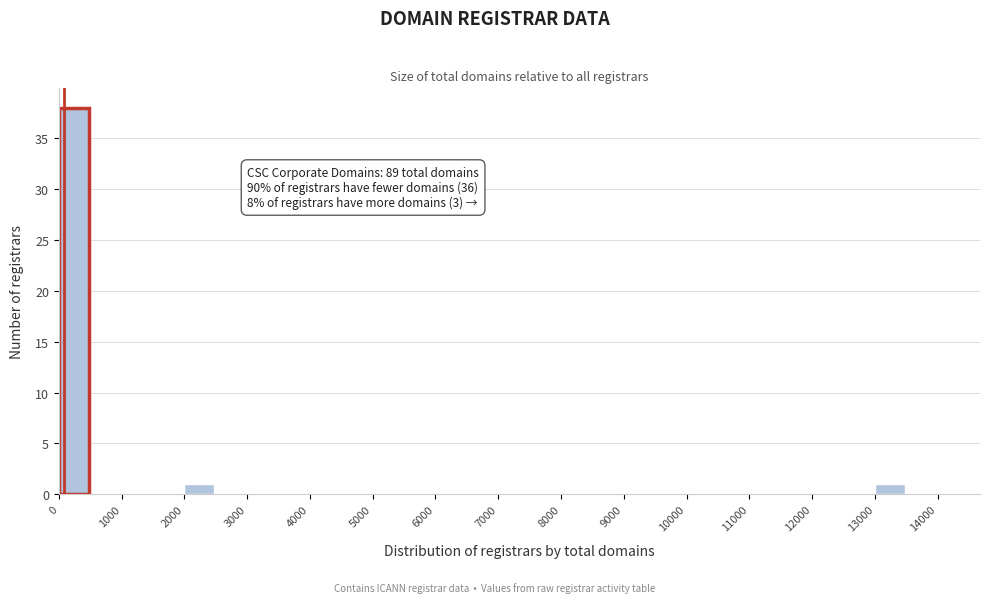

Which range on the x-axis has the tallest bar?

0 to 500